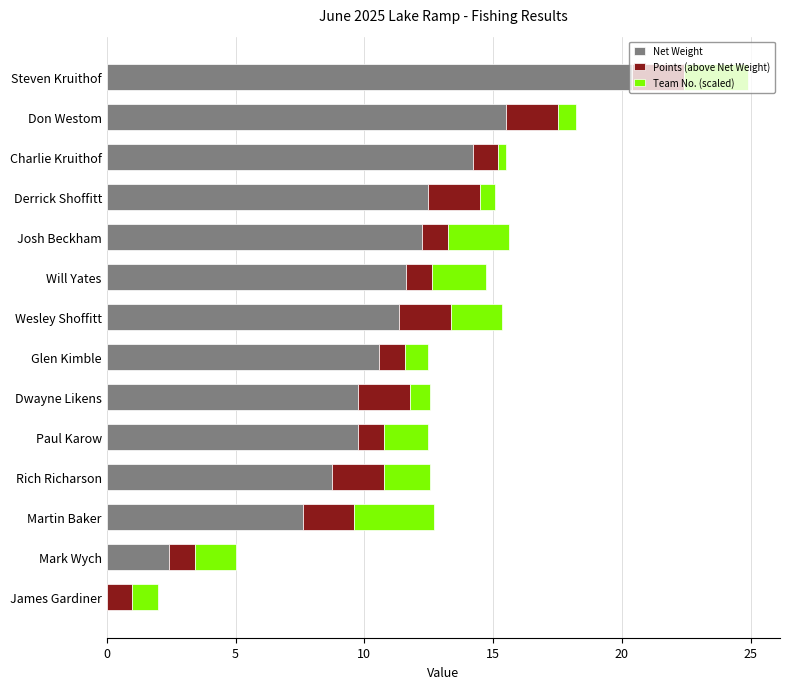

What is the approximate value of Net Weight at Josh Beckham?

12.2